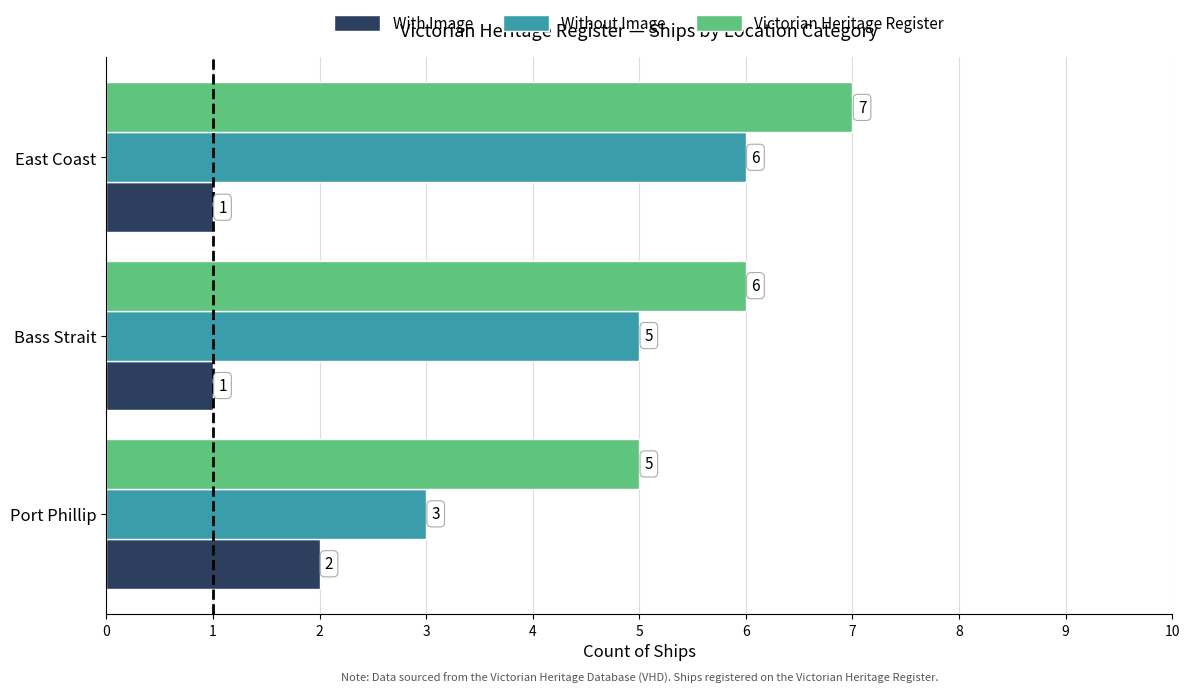

List the series in order of their peak value, lowest first.

With Image, Without Image, Victorian Heritage Register